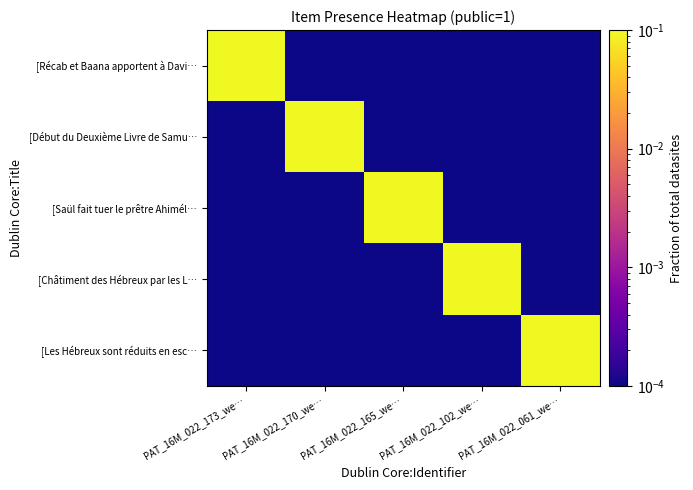

Which series has the largest range (max minus min)?

[Récab et Baana apportent à Davi…